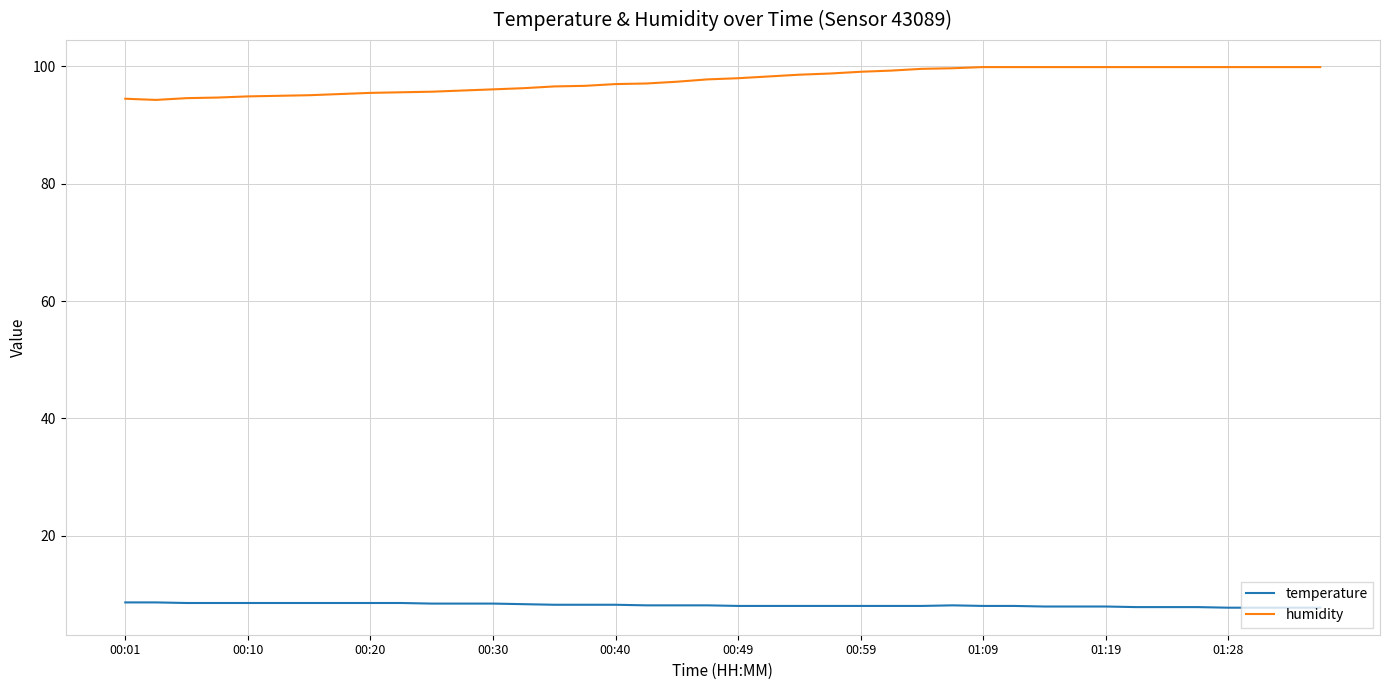

True or false: temperature and humidity intersect in this chart.

False